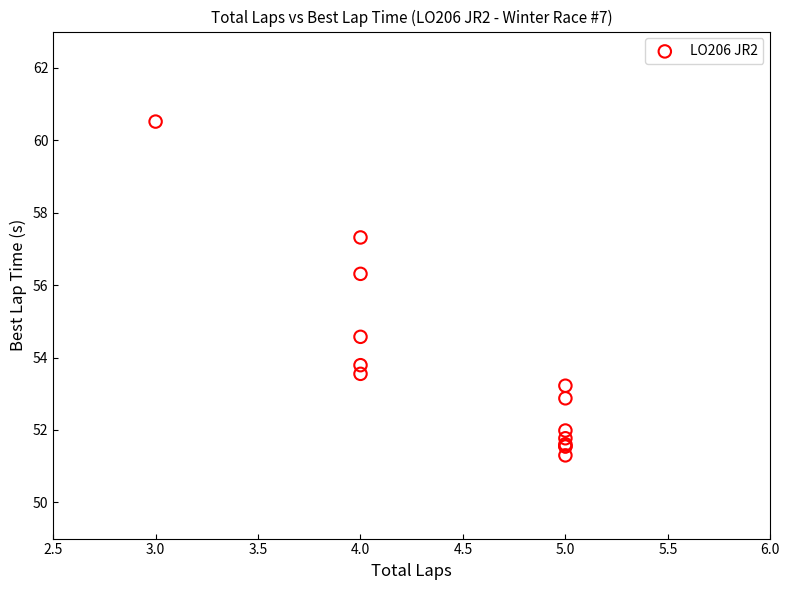

What Y value in the scatter plot is closest to 55?

54.6